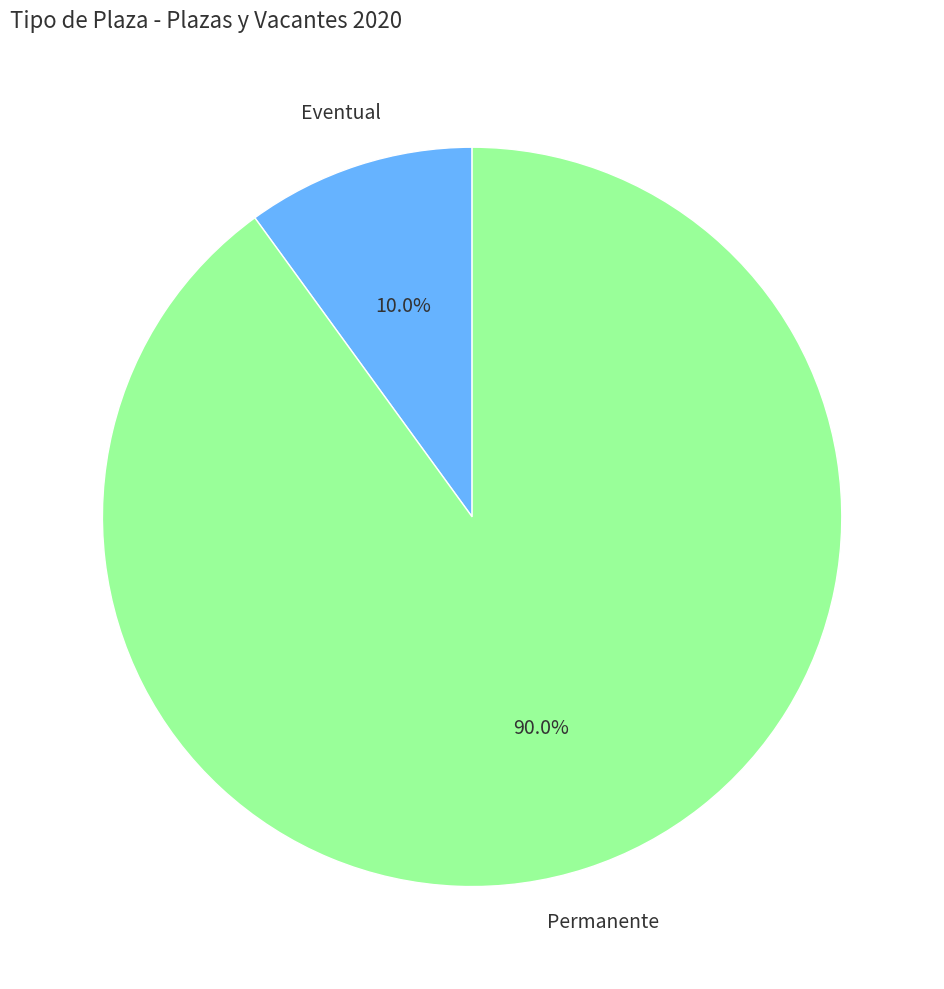

Which has a higher value, Eventual or Permanente?

Permanente